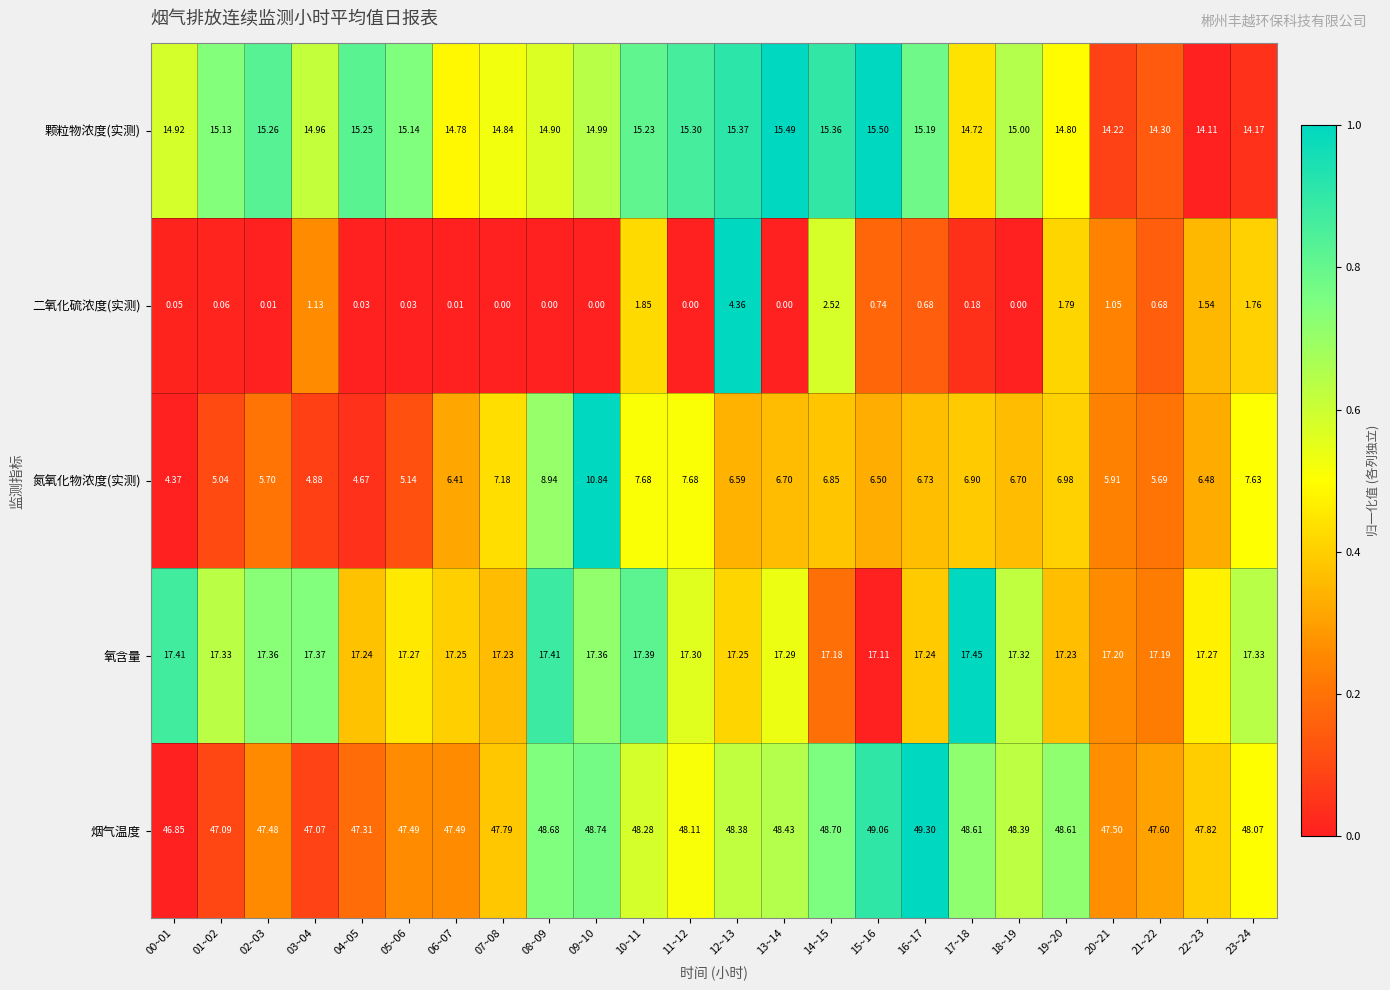

Which series changed the most between 04~05 and 14~15?

二氧化硫浓度(实测)